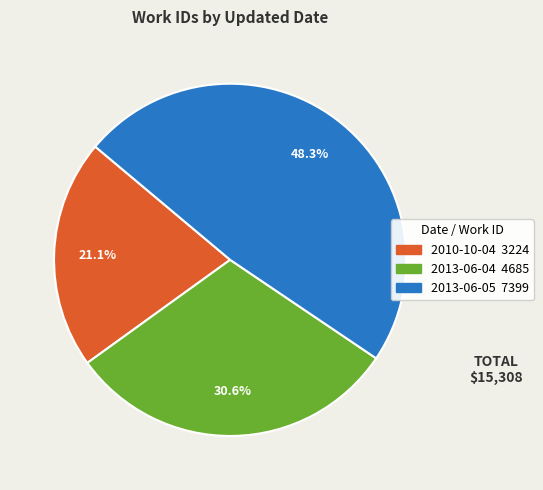

How many slices are in this pie chart?

3